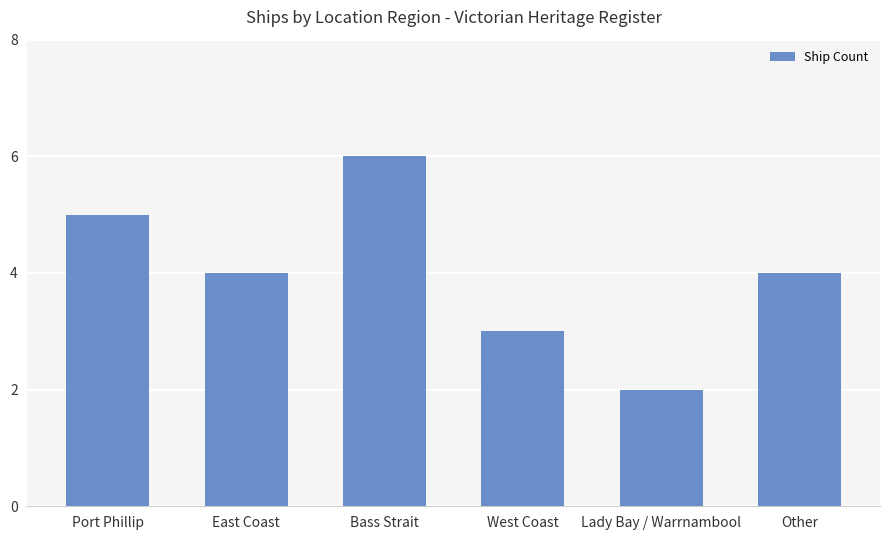

What is the approximate value at Port Phillip?

5